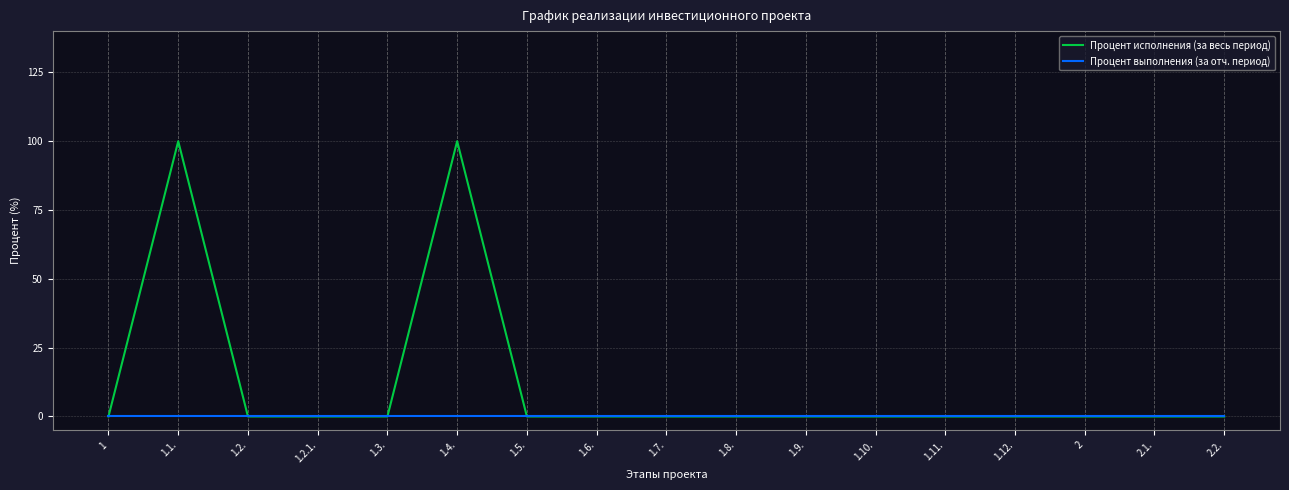

Does the chart display data point markers on the line(s)?

No